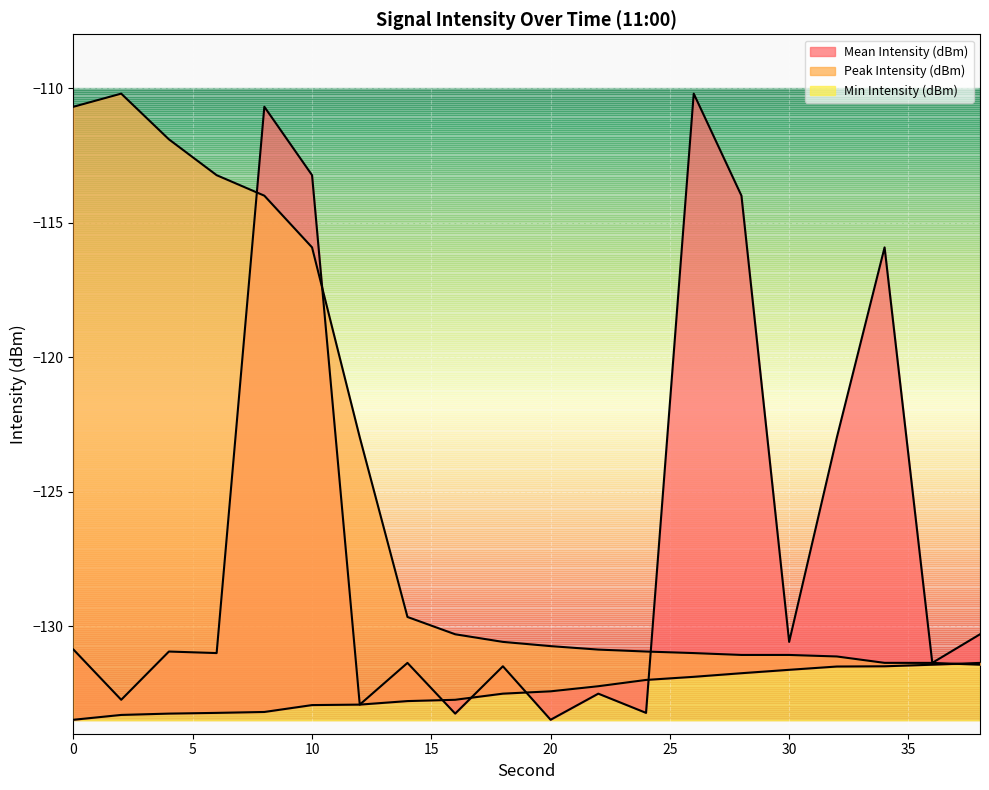

Reading right to left, transcribe all the data shown in this chart.

Mean Intensity (dBm): -130.3	-131.4	-115.9	-123.0	-130.6	-114.0	-110.2	-133.2	-132.5	-133.5	-131.5	-133.3	-131.4	-132.9	-113.2	-110.7	-131.0	-130.9	-132.7	-130.9
Peak Intensity (dBm): -131.4	-131.4	-131.4	-131.1	-131.1	-131.1	-131.0	-130.9	-130.9	-130.7	-130.6	-130.3	-129.7	-123.0	-115.9	-114.0	-113.2	-111.9	-110.2	-110.7
Min Intensity (dBm): -131.4	-131.4	-131.5	-131.5	-131.6	-131.8	-131.9	-132.0	-132.2	-132.4	-132.5	-132.7	-132.8	-132.9	-132.9	-133.2	-133.2	-133.3	-133.3	-133.5